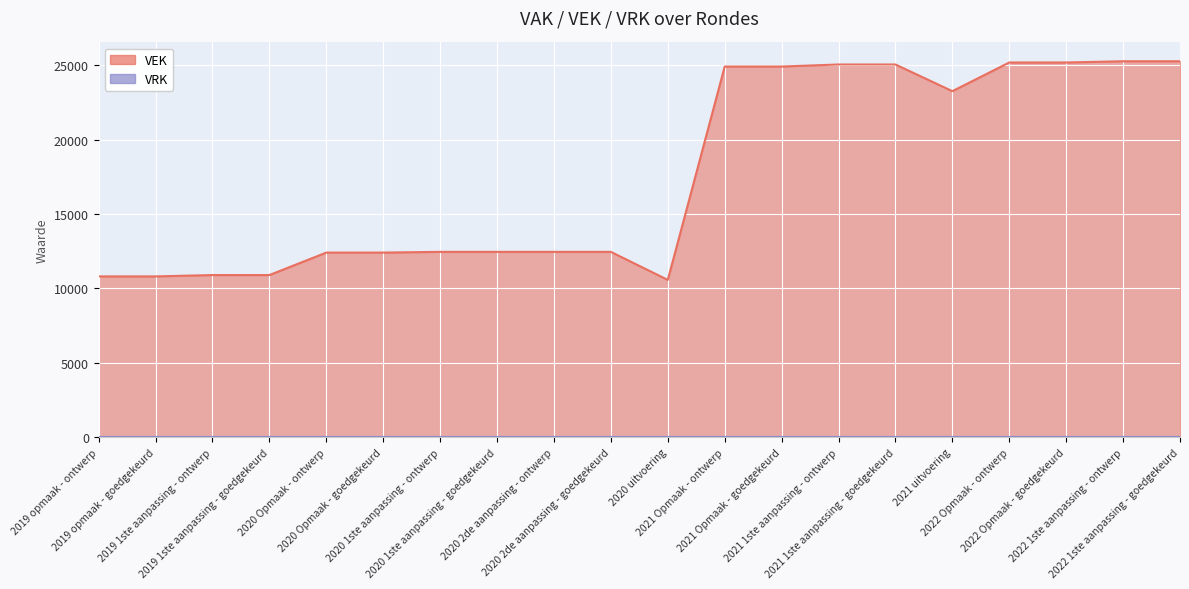

What is the value of the 3rd point from the left?

10902